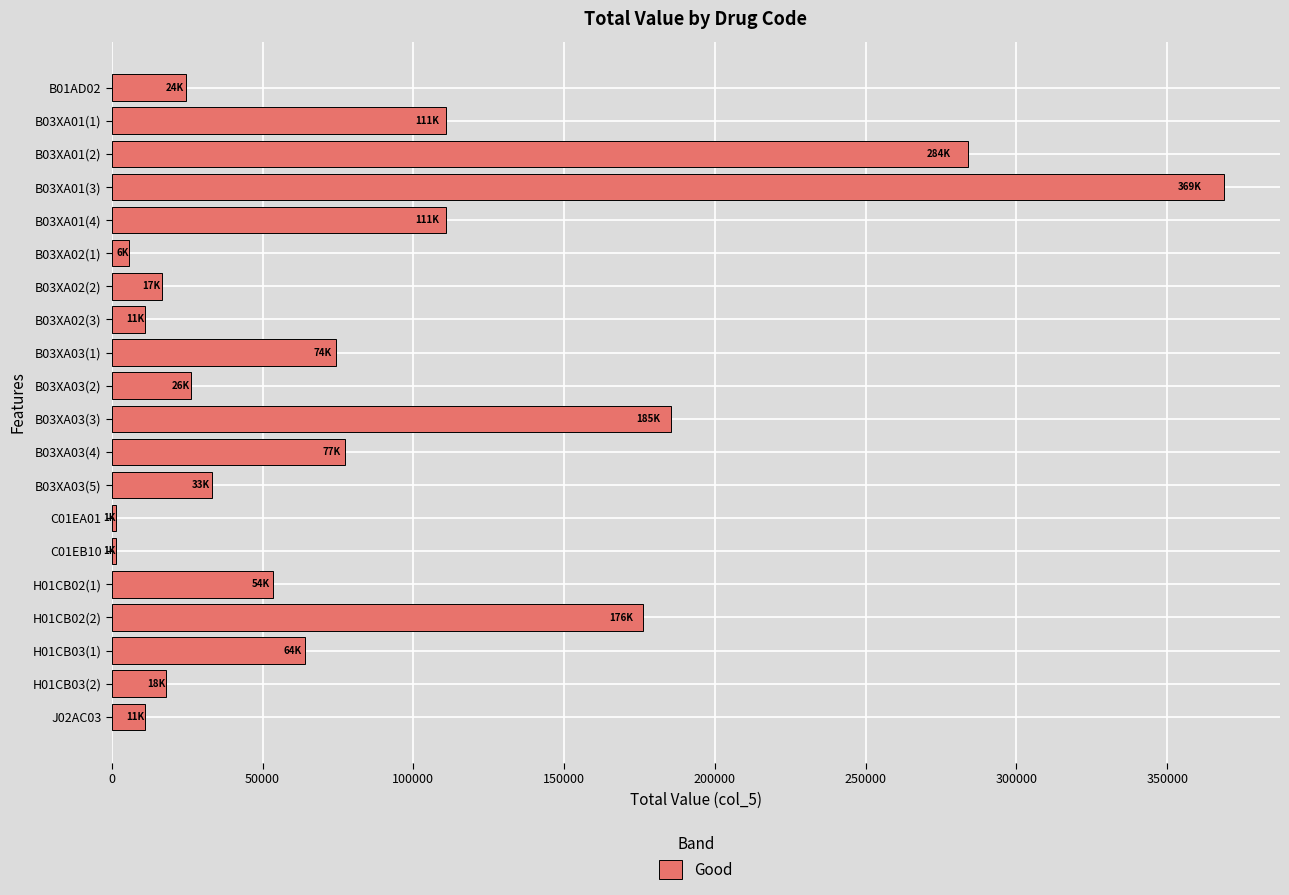

How many data points are less than 53587?

10